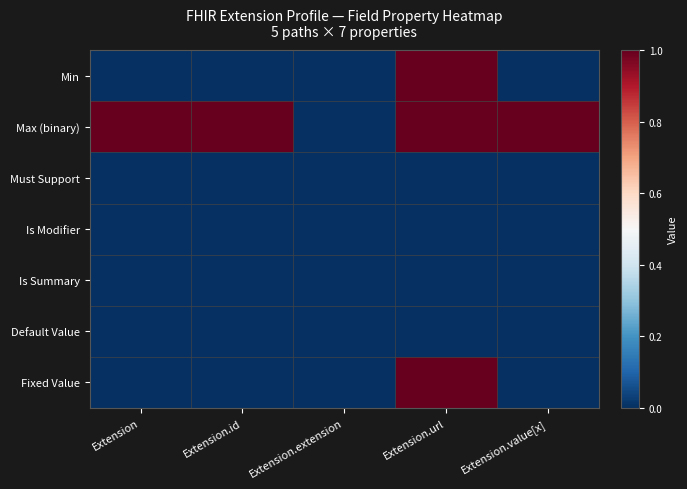

What is the spread (max minus min) of values at Extension.id?

1